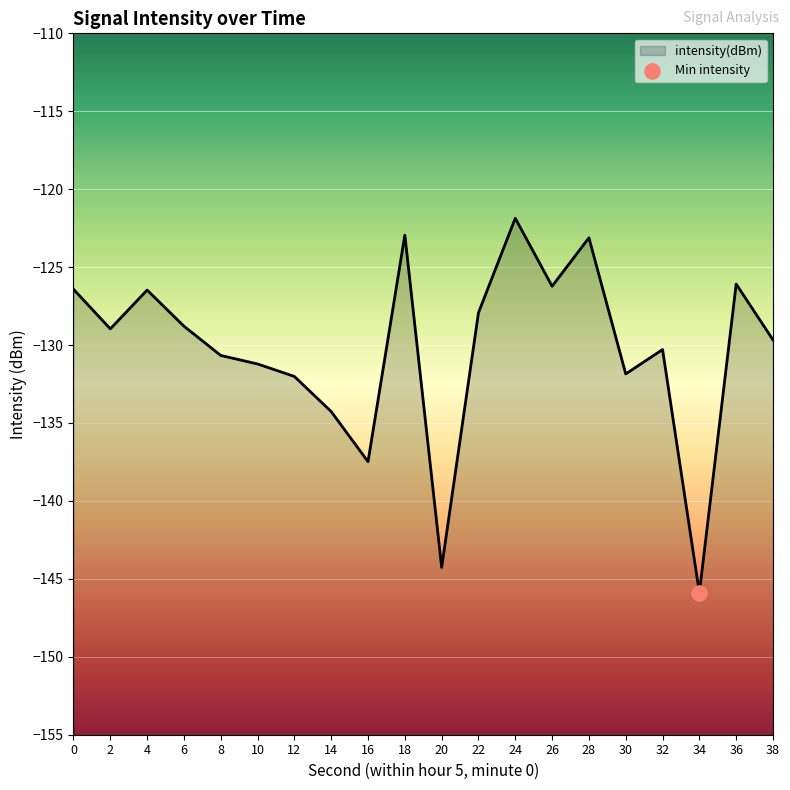

What is the change in value from 8 to 20?

-13.6